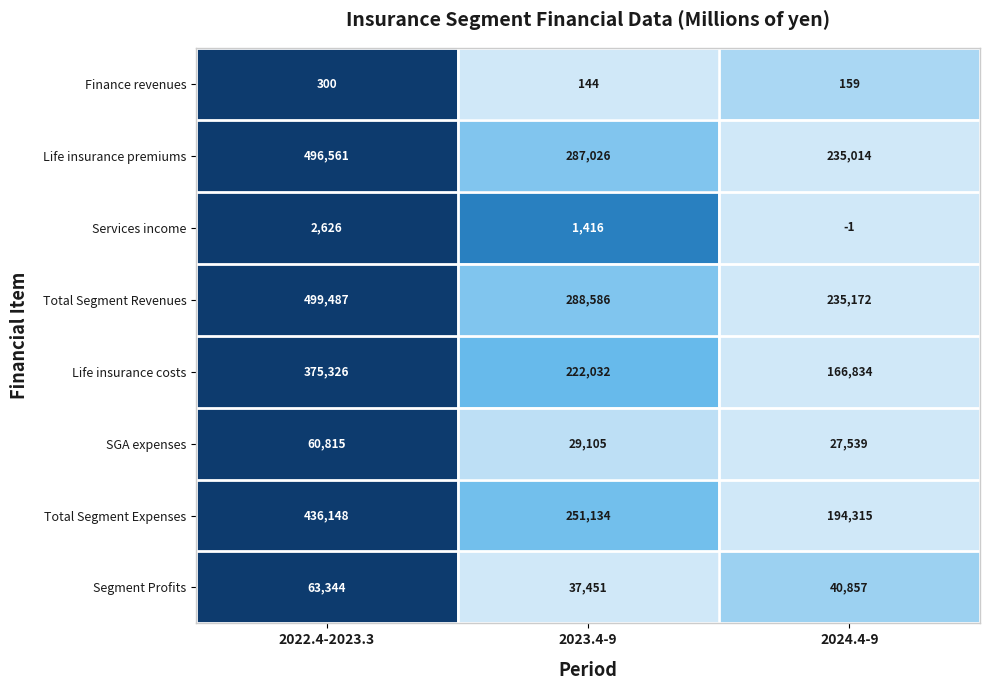

At which category is the sum across all series the highest?

2022.4-2023.3